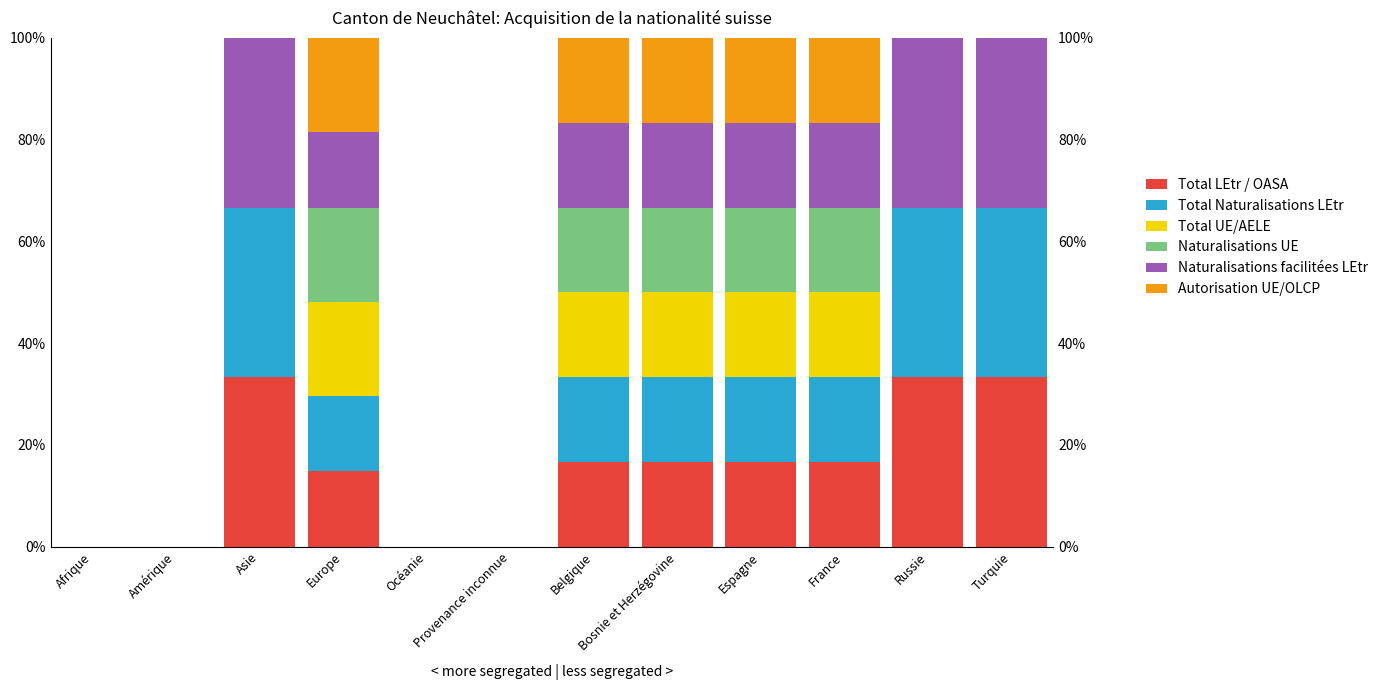

What is the difference between the maximum and second lowest values in the Total LEtr / OASA series?

33.3